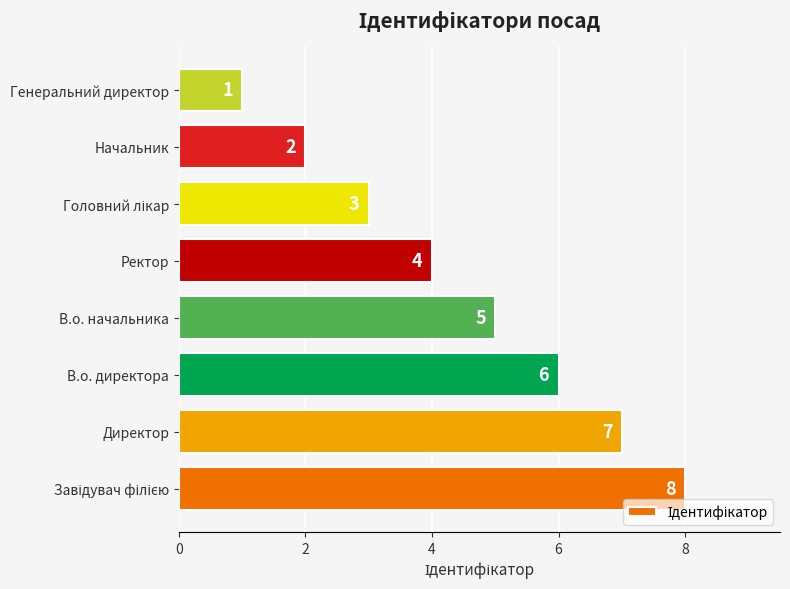

The chart shows a value of 6 at В.о. директора. True or false?

True